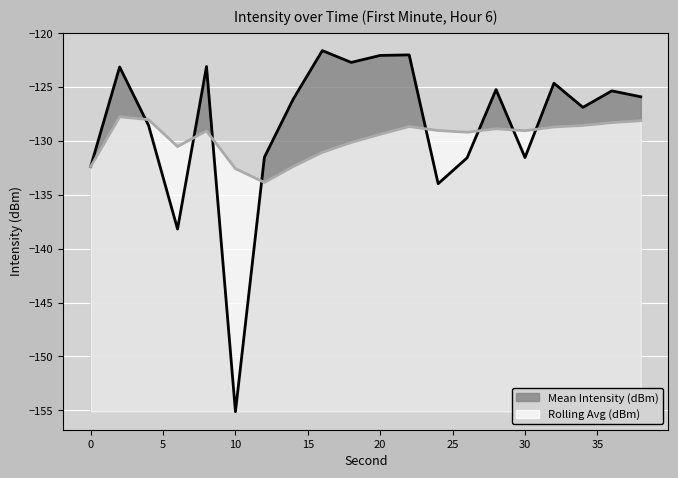

Between 6 and 16, which is larger?

16